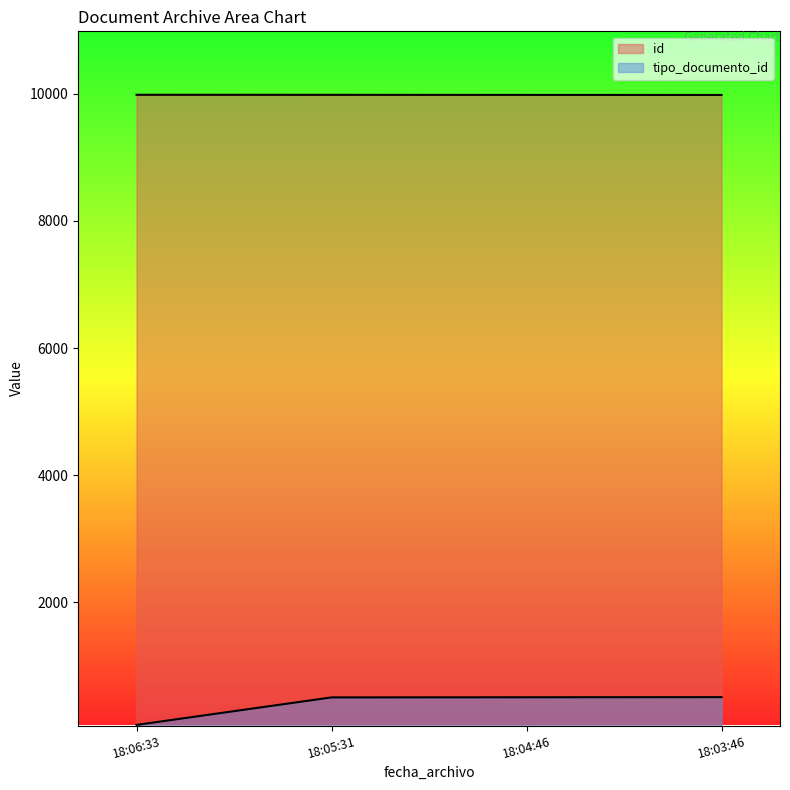

What is the difference between the tipo_documento_id values at 18:04:46 and 18:06:33?

435